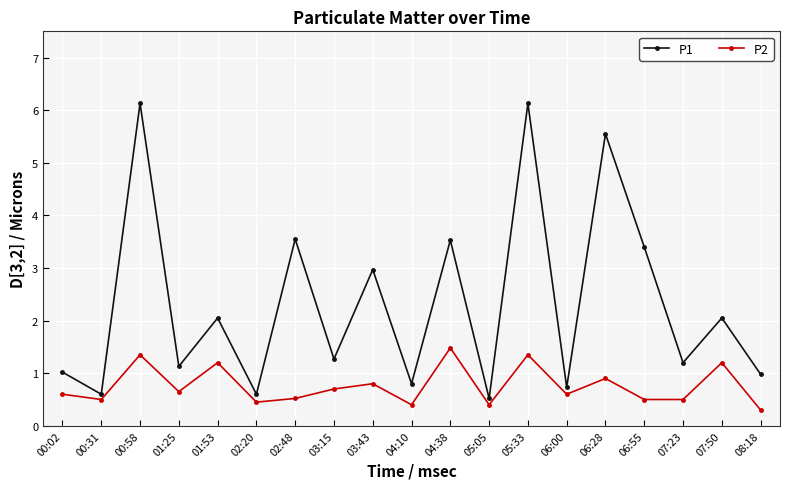

True or false: P1 has a value of 1.0 at 00:02.

True